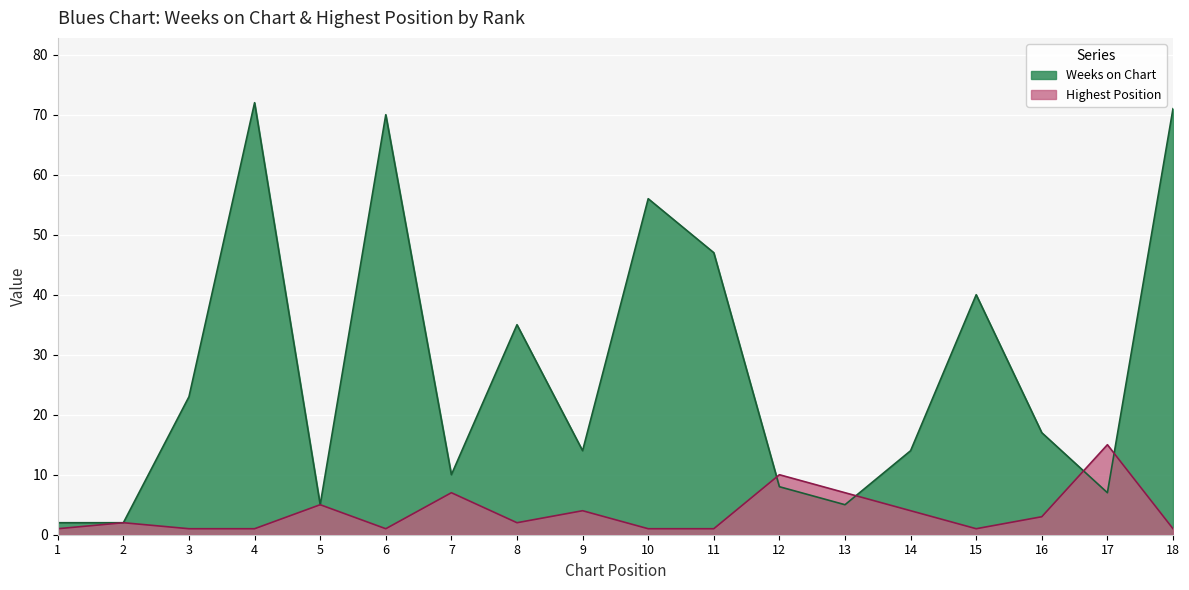

True or false: Weeks on Chart has a value of 98 at 4.

False